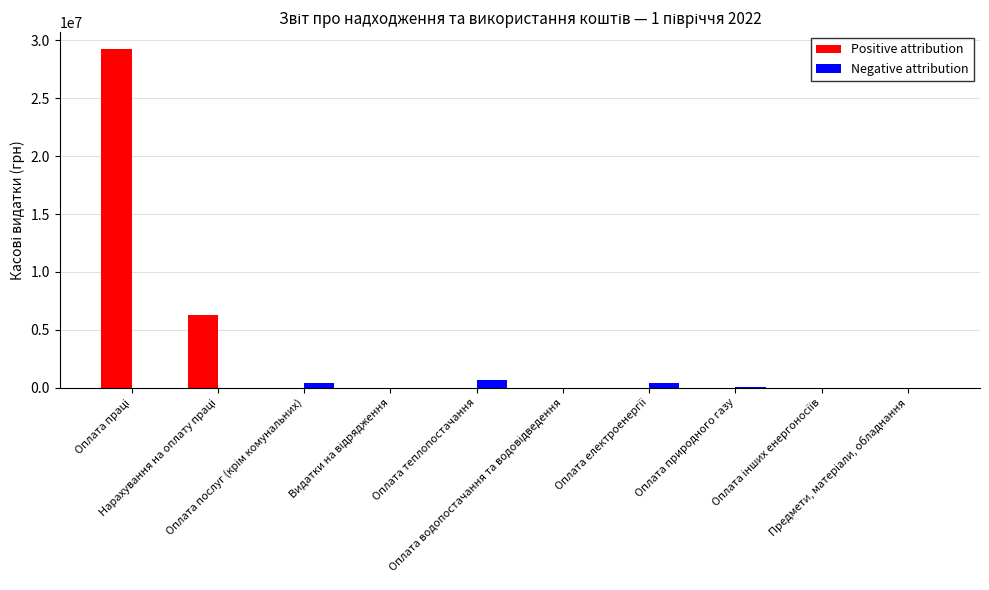

What is the sum of all Positive attribution values?

35559307.1